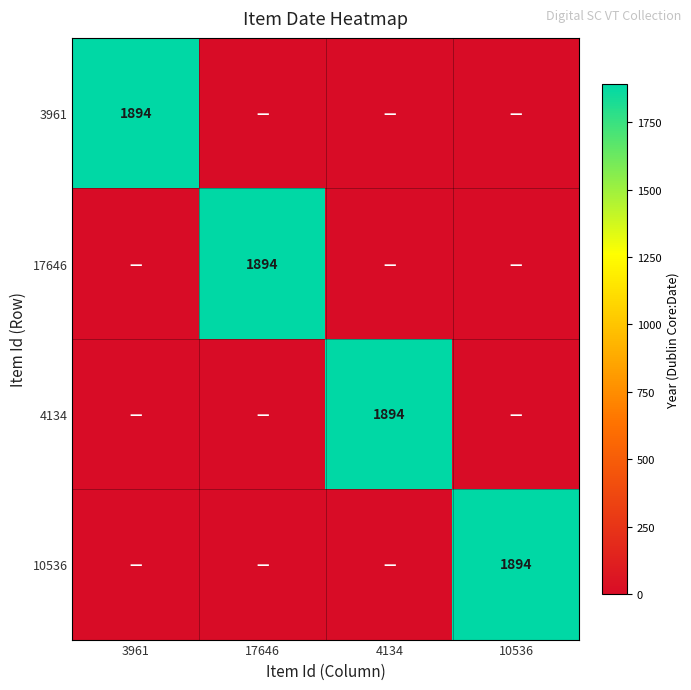

Is it true that 10536 equals 1894 at 10536?

True